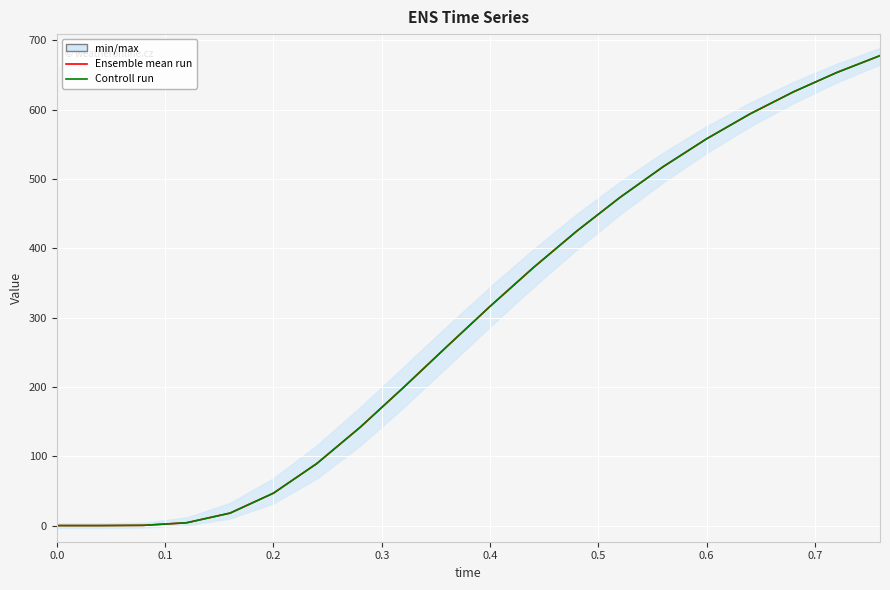

Which series has the largest range (max minus min)?

Ensemble mean run